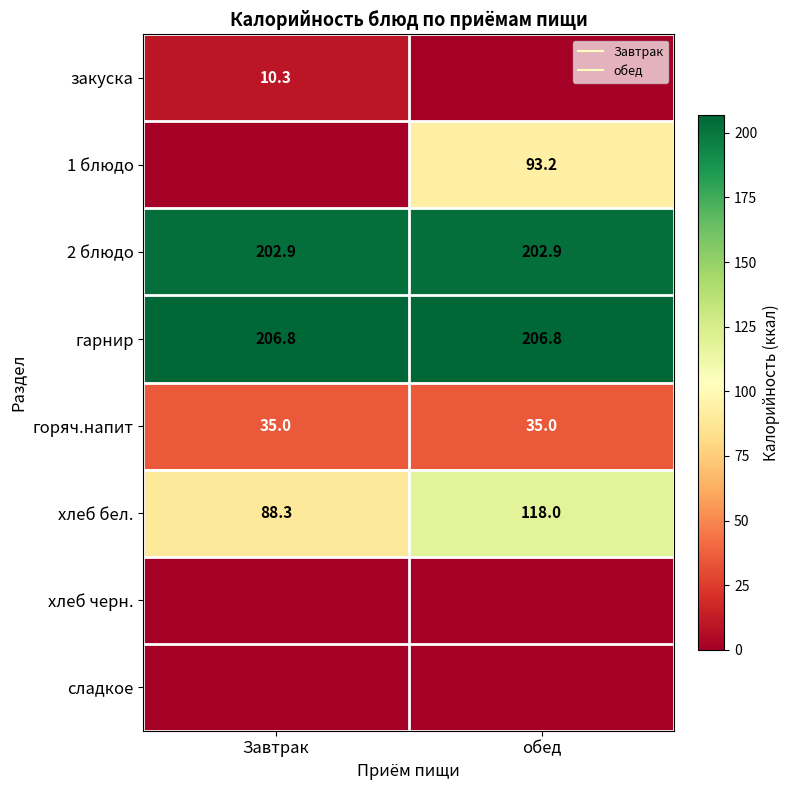

Read the 2 блюдо value at Завтрак.

202.9